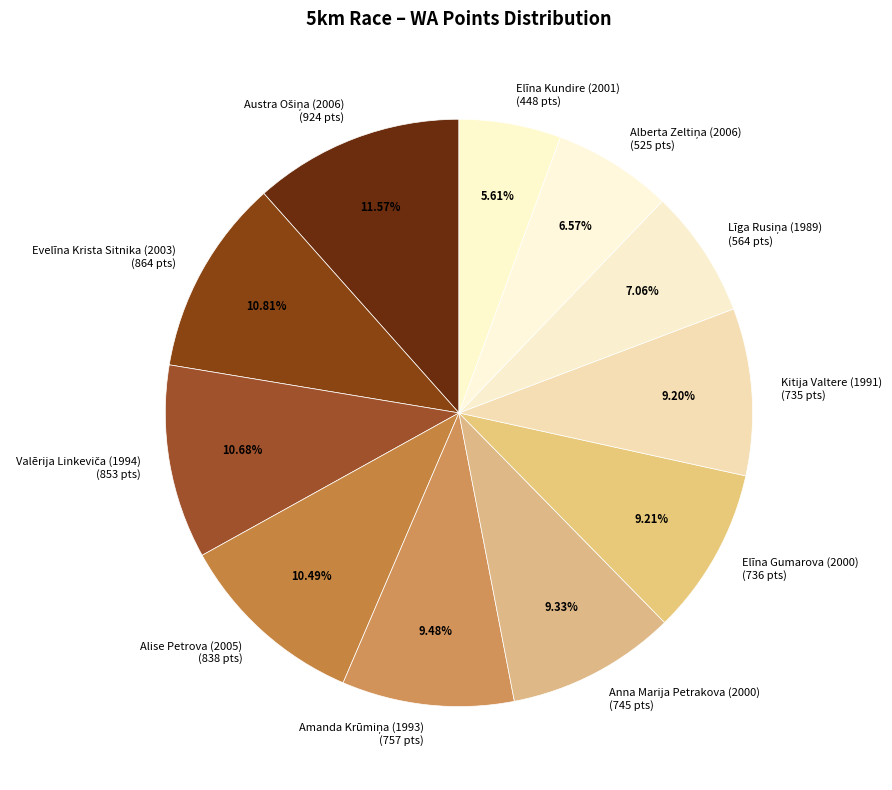

To the nearest percent, what is the difference between the largest and smallest slice percentages?

6%